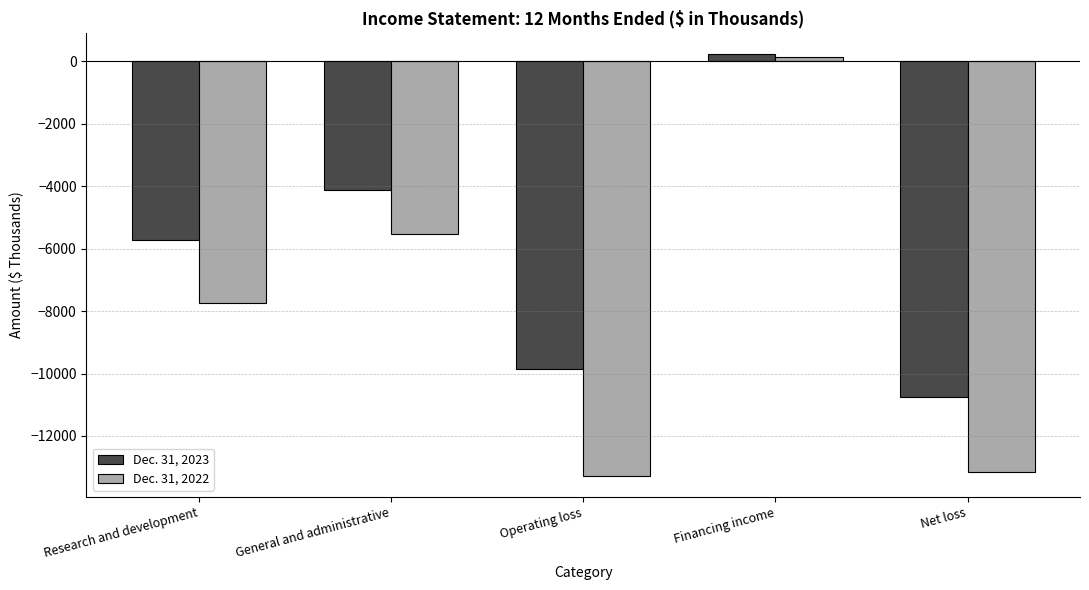

At which category is the sum across all series the highest?

Financing income